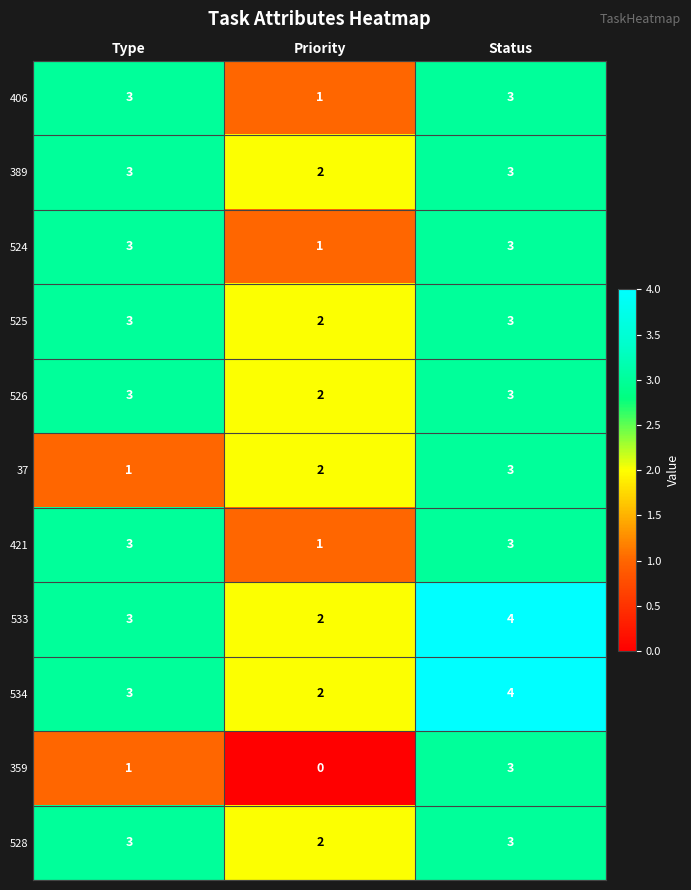

At how many categories does at least one series exceed 0?

3